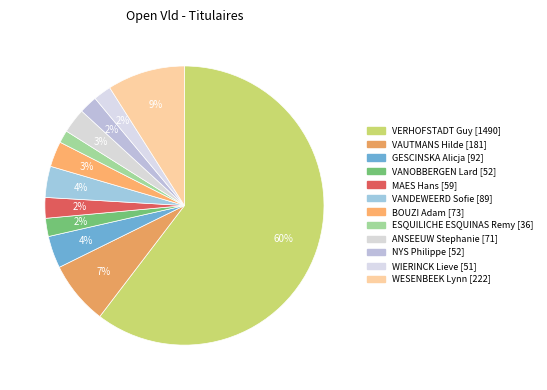

To the nearest percent, what is the average slice percentage?

8%